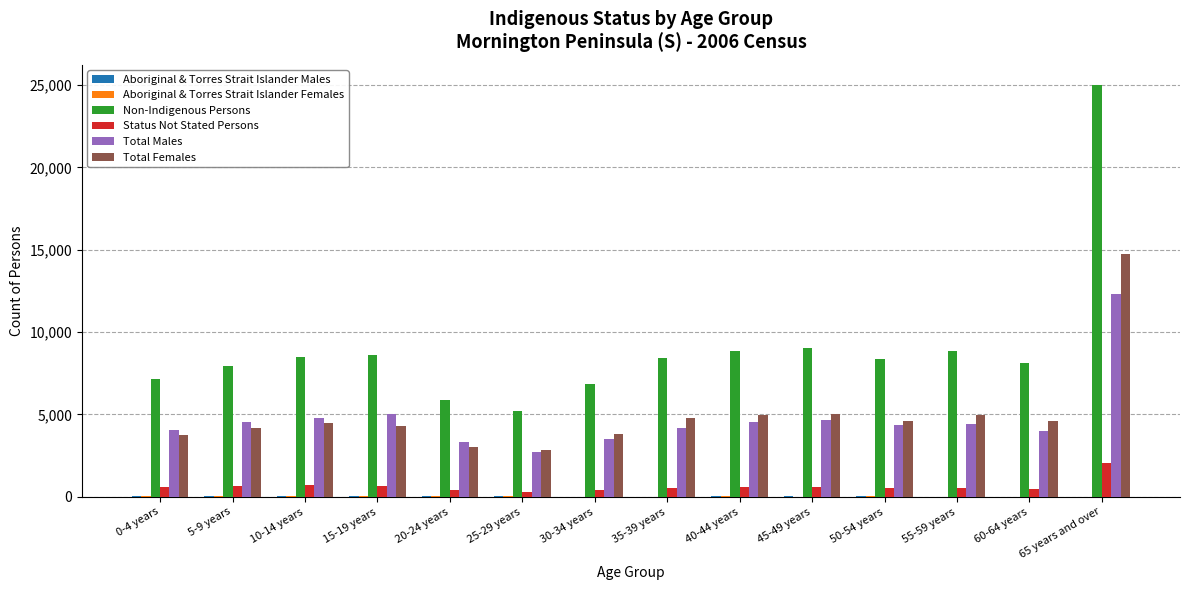

What is the sum of all Non-Indigenous Persons values?

126726